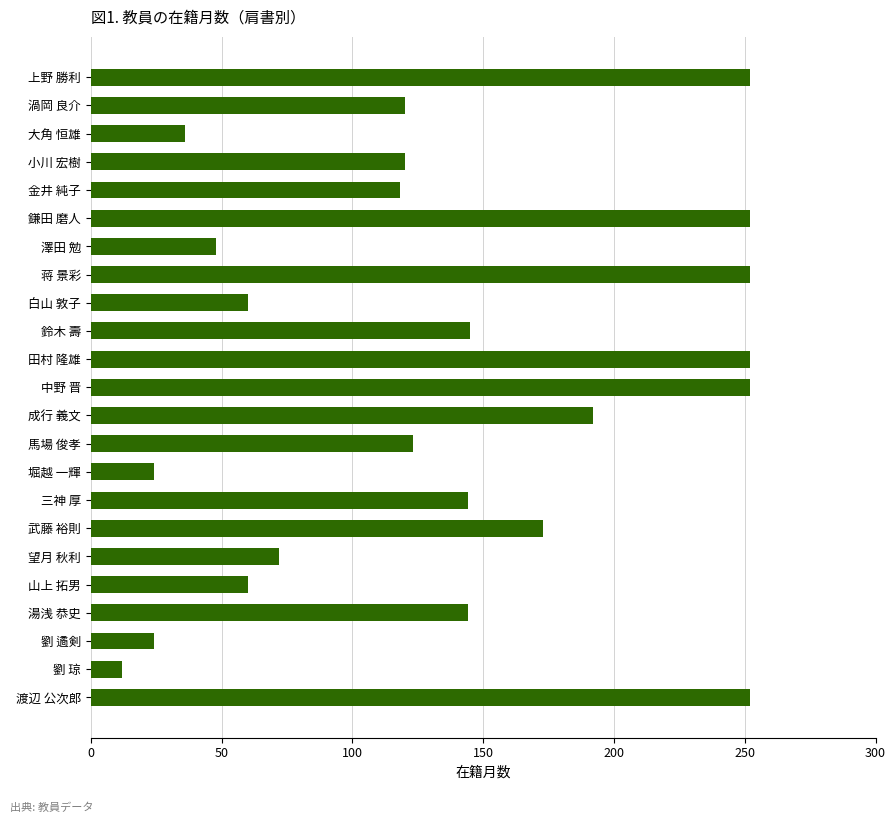

Are the bars horizontal?

Yes